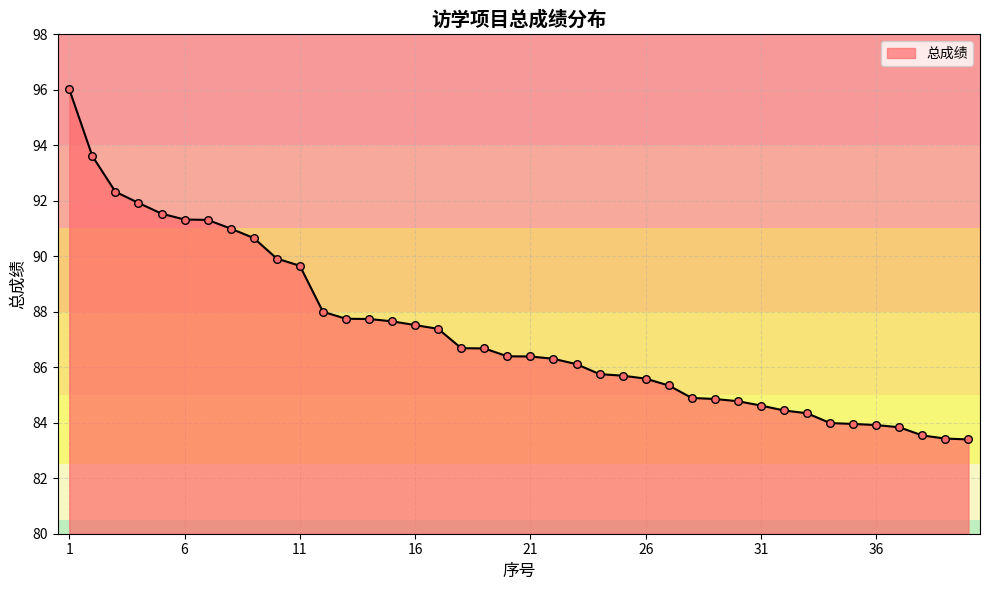

What is the maximum value shown in the chart?

96.0